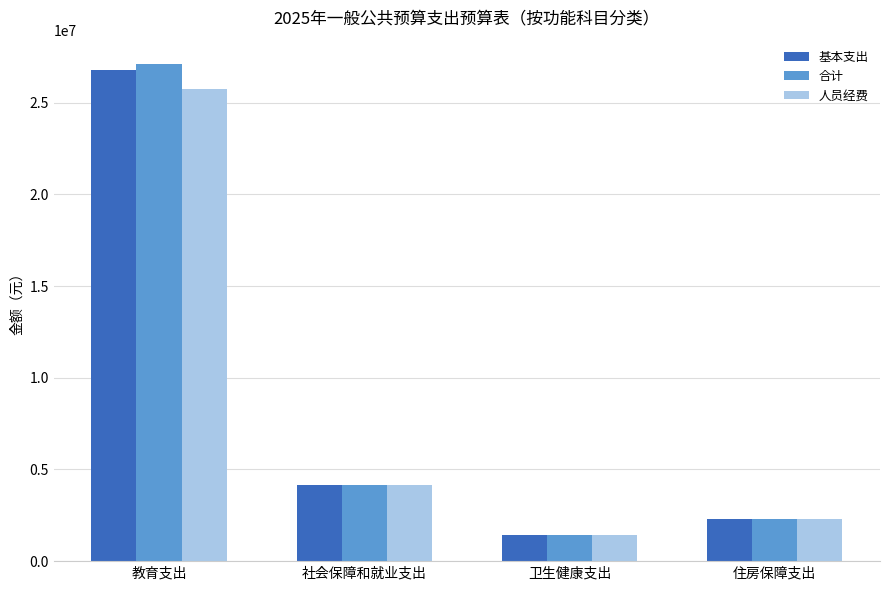

At which label does 人员经费 reach its peak?

教育支出